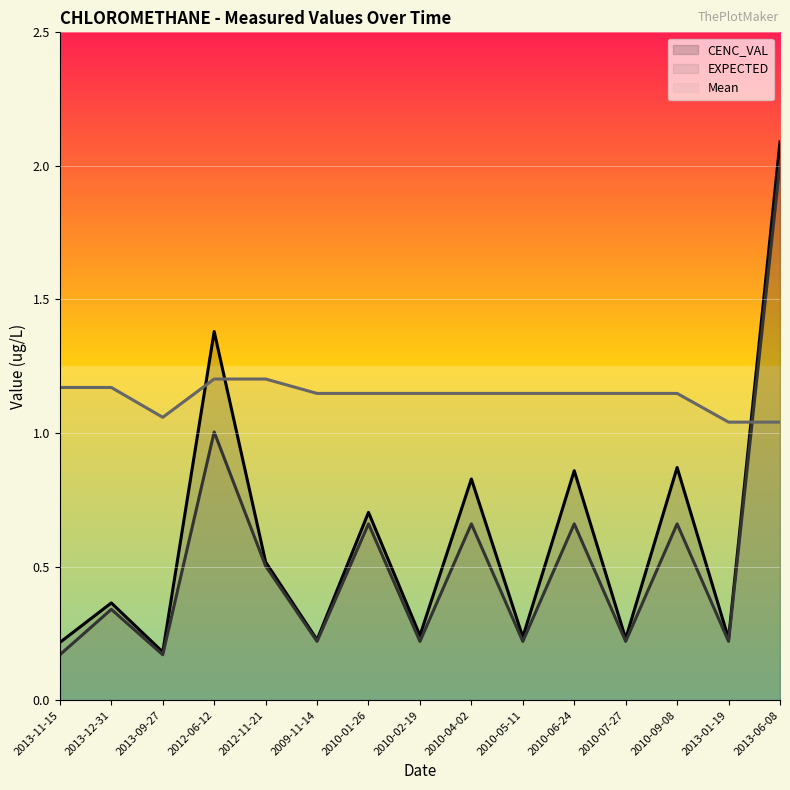

Which series has the largest total across all categories?

Mean (line)